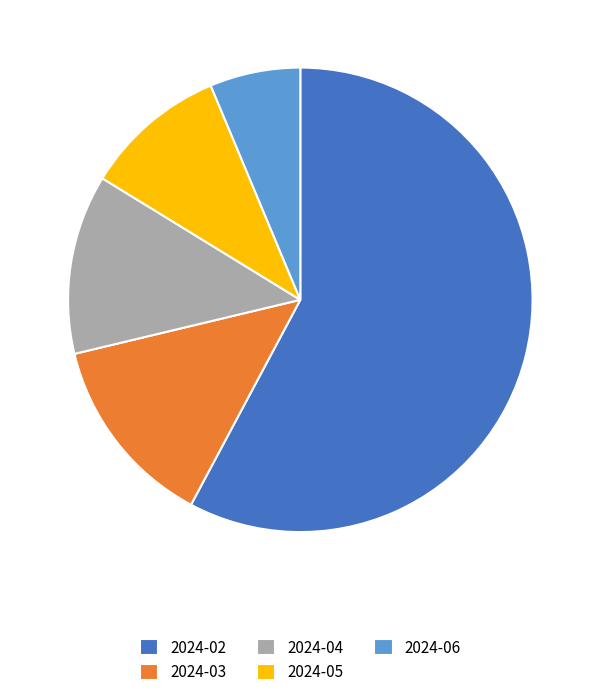

How many segments does this pie chart have?

5